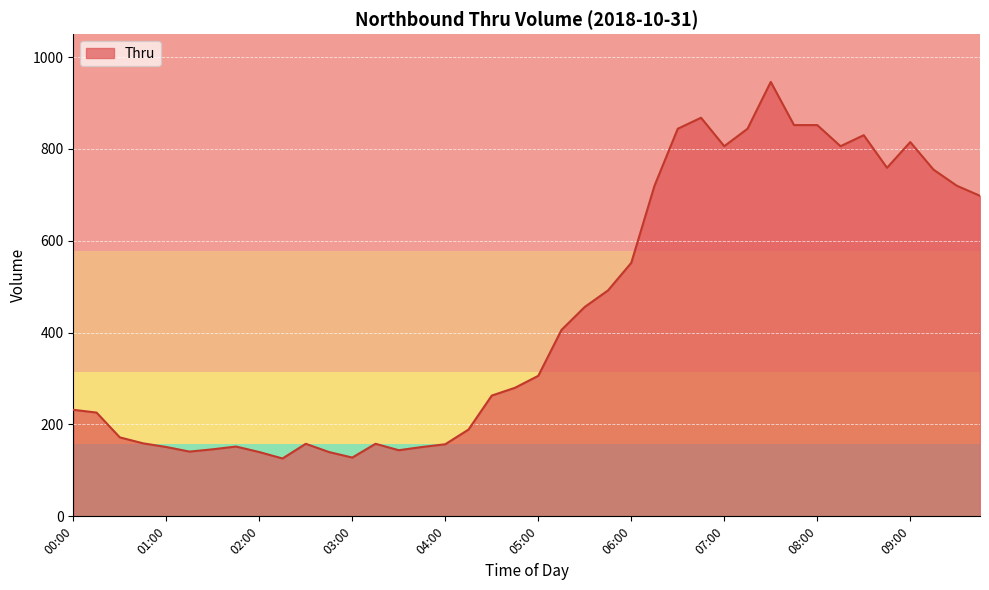

What is the maximum value shown in the chart?

946